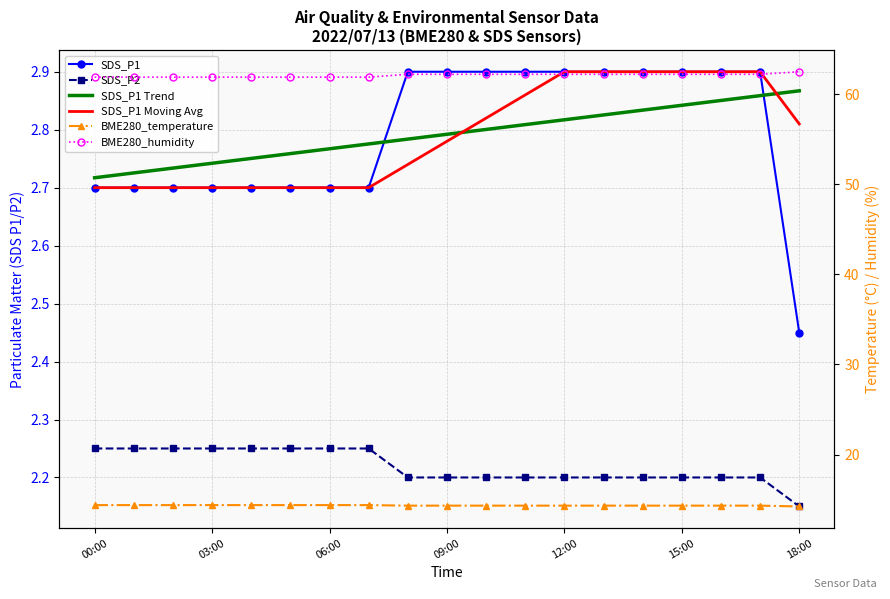

What is the greatest value displayed?

62.5